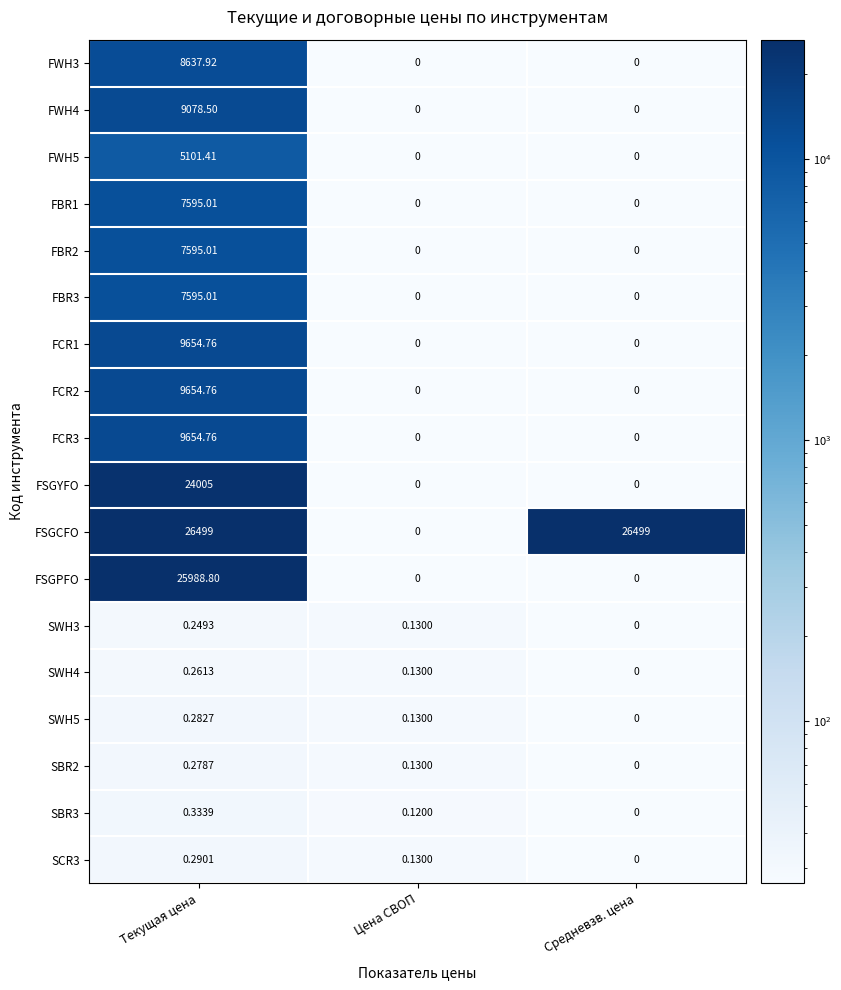

Between Цена СВОП and Средневзв. цена, which series saw the biggest shift?

FSGCFO